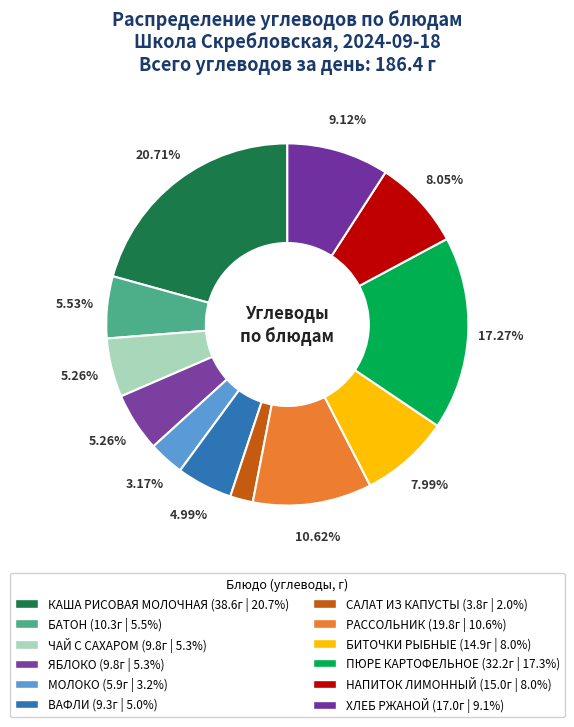

How many slices are in this pie chart?

12